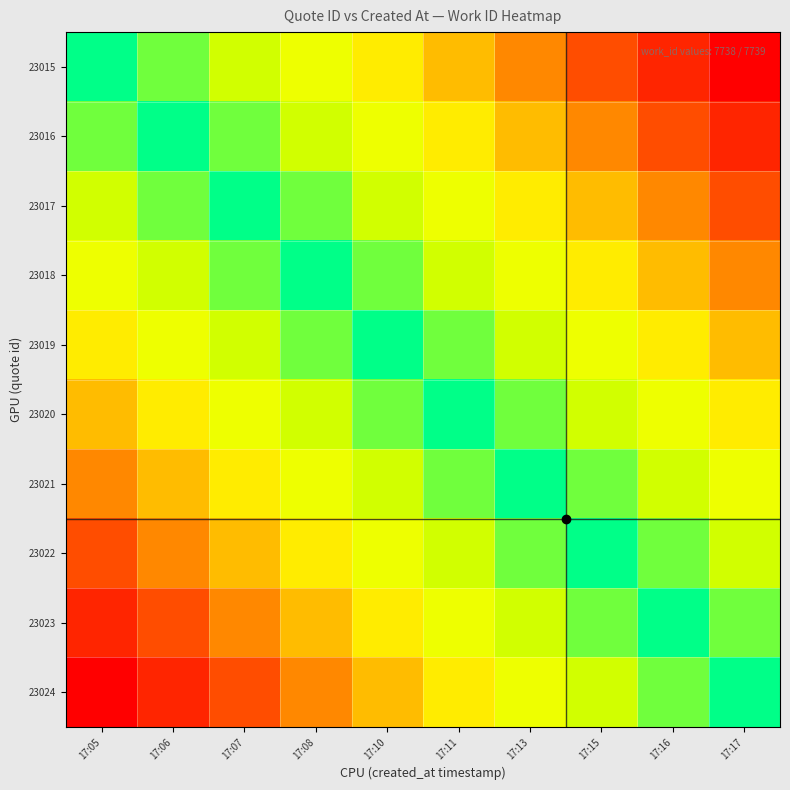

Reading right to left, list all the values displayed in this chart.

23015: 17:17=1.0	17:16=0.9	17:15=0.8	17:13=0.7	17:11=0.6	17:10=0.4	17:08=0.3	17:07=0.2	17:06=0.1	17:05=0.0
23016: 17:17=0.9	17:16=0.8	17:15=0.7	17:13=0.6	17:11=0.4	17:10=0.3	17:08=0.2	17:07=0.1	17:06=0.0	17:05=0.1
23017: 17:17=0.8	17:16=0.7	17:15=0.6	17:13=0.4	17:11=0.3	17:10=0.2	17:08=0.1	17:07=0.0	17:06=0.1	17:05=0.2
23018: 17:17=0.7	17:16=0.6	17:15=0.4	17:13=0.3	17:11=0.2	17:10=0.1	17:08=0.0	17:07=0.1	17:06=0.2	17:05=0.3
23019: 17:17=0.6	17:16=0.4	17:15=0.3	17:13=0.2	17:11=0.1	17:10=0.0	17:08=0.1	17:07=0.2	17:06=0.3	17:05=0.4
23020: 17:17=0.4	17:16=0.3	17:15=0.2	17:13=0.1	17:11=0.0	17:10=0.1	17:08=0.2	17:07=0.3	17:06=0.4	17:05=0.6
23021: 17:17=0.3	17:16=0.2	17:15=0.1	17:13=0.0	17:11=0.1	17:10=0.2	17:08=0.3	17:07=0.4	17:06=0.6	17:05=0.7
23022: 17:17=0.2	17:16=0.1	17:15=0.0	17:13=0.1	17:11=0.2	17:10=0.3	17:08=0.4	17:07=0.6	17:06=0.7	17:05=0.8
23023: 17:17=0.1	17:16=0.0	17:15=0.1	17:13=0.2	17:11=0.3	17:10=0.4	17:08=0.6	17:07=0.7	17:06=0.8	17:05=0.9
23024: 17:17=0.0	17:16=0.1	17:15=0.2	17:13=0.3	17:11=0.4	17:10=0.6	17:08=0.7	17:07=0.8	17:06=0.9	17:05=1.0